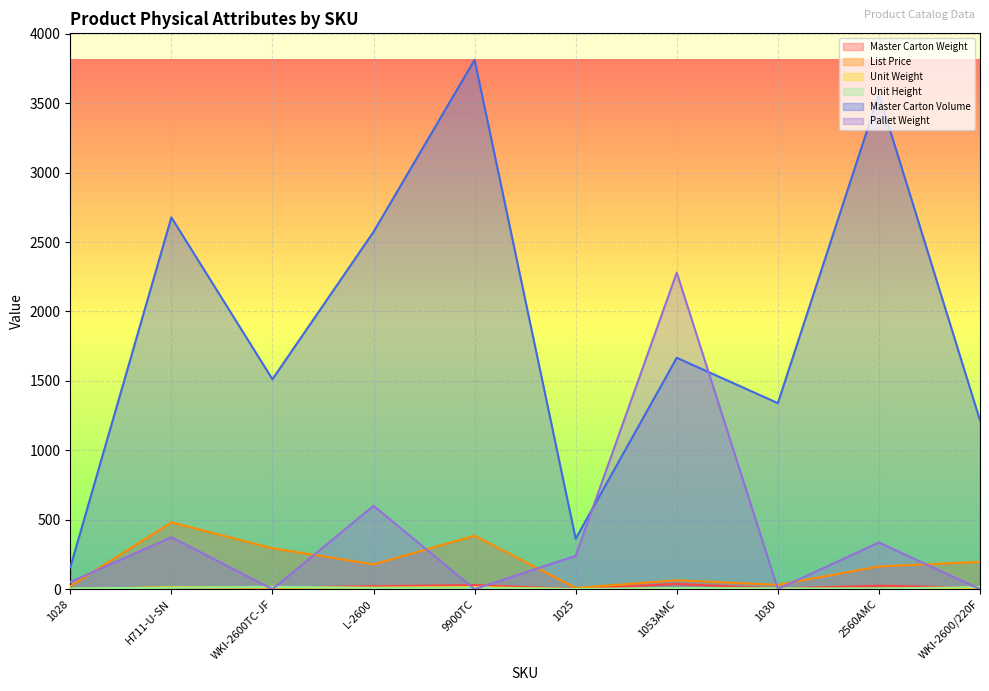

What is the total value across all series at 1030?

1383.4